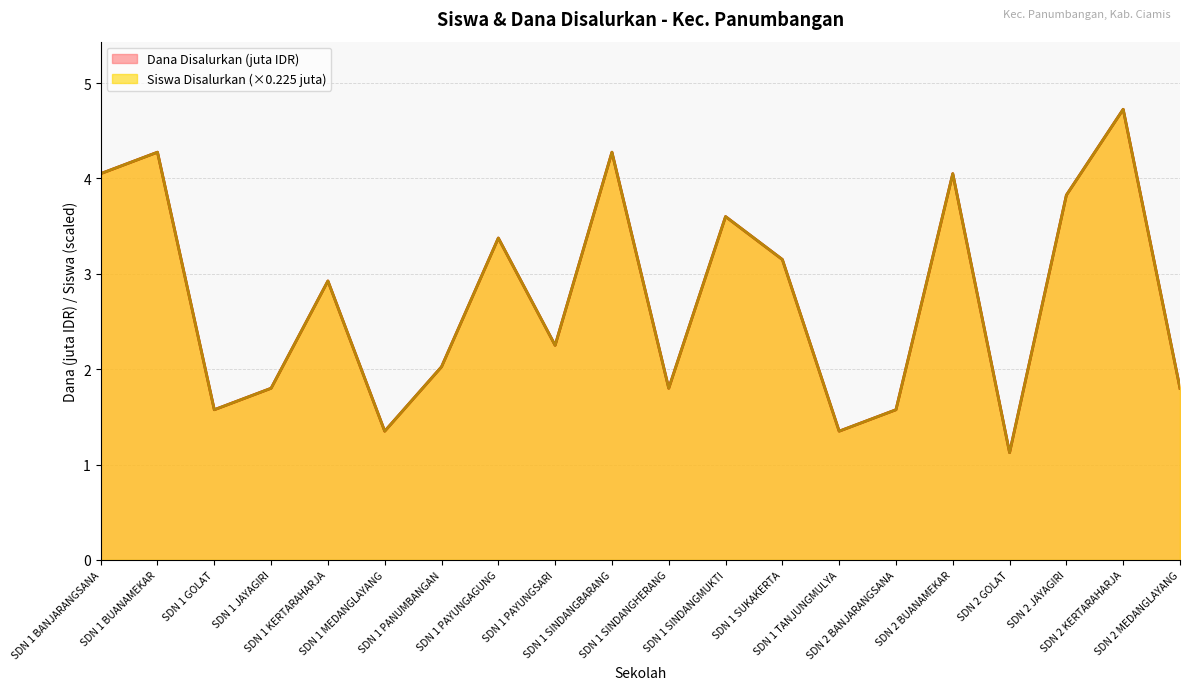

True or false: Dana Disalurkan and Siswa Disalurkan intersect in this chart.

False